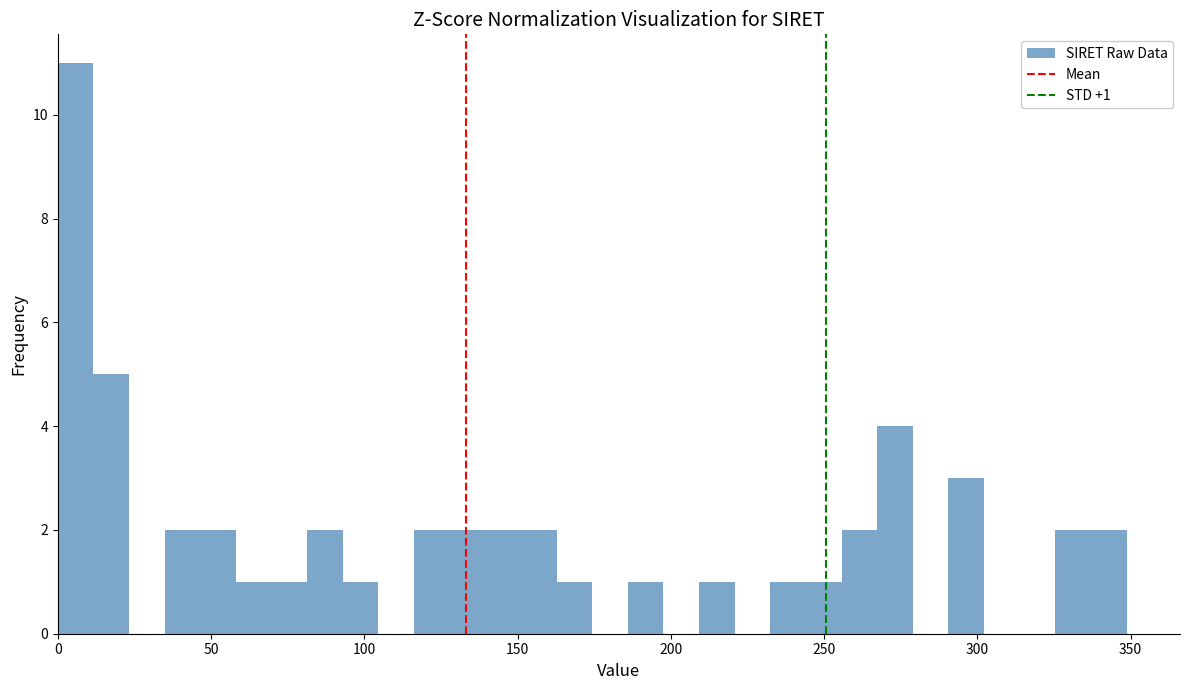

Around what value on the x-axis is the tallest bar? Give the approximate position of its centre, as read against the axis.

5